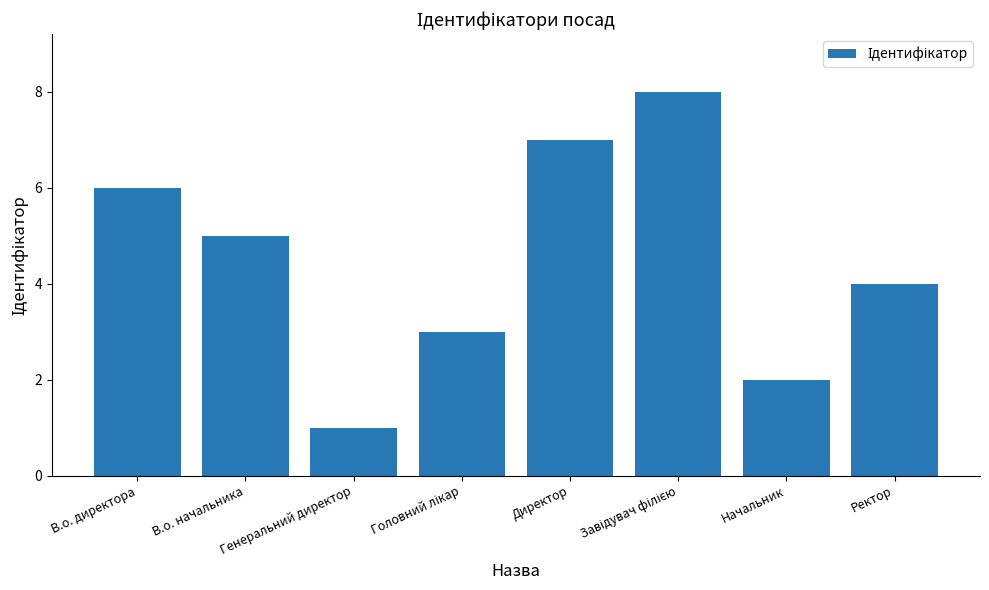

How many data points does each series have?

8